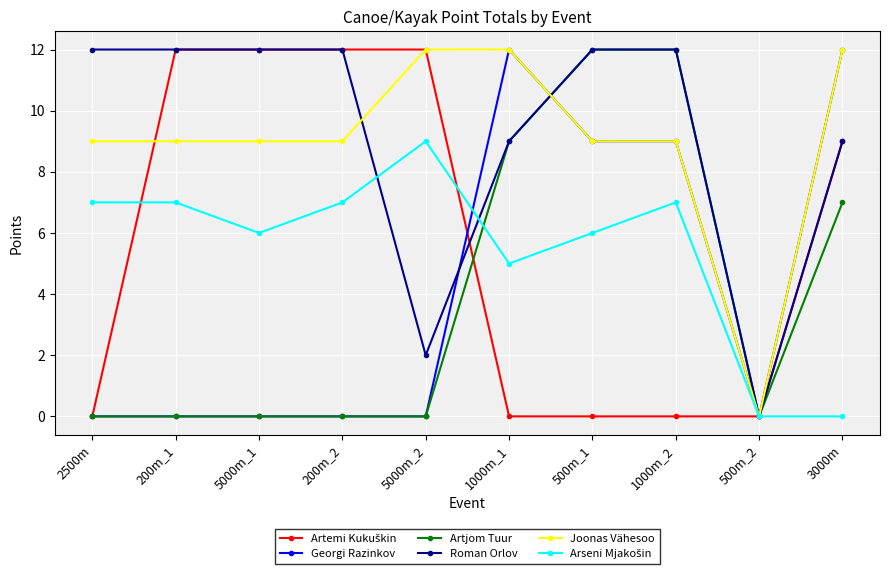

Count the Artjom Tuur values in the range 0 to 9.

8